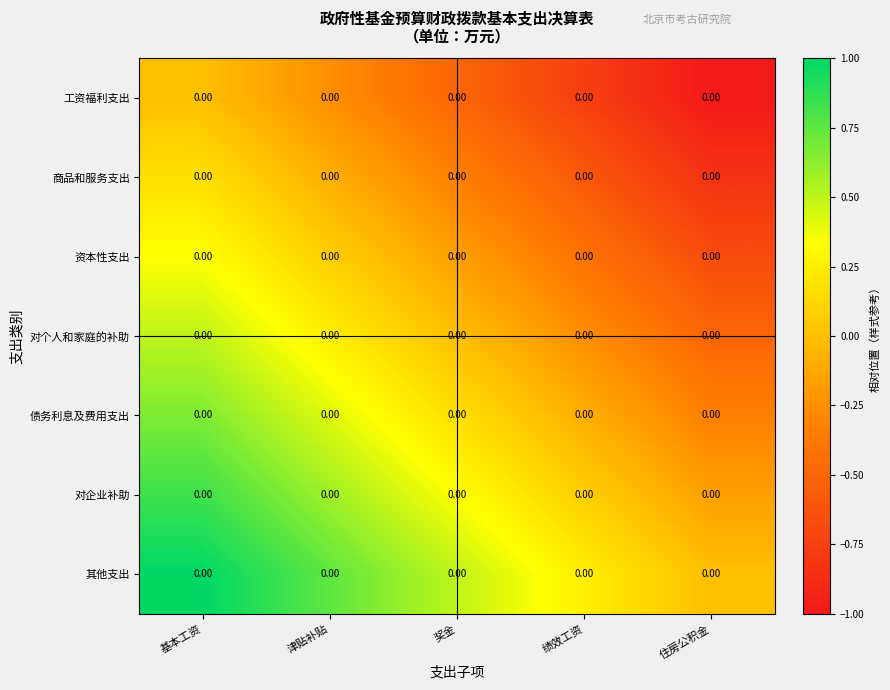

Between 奖金 and 住房公积金, which series saw the biggest shift?

工资福利支出